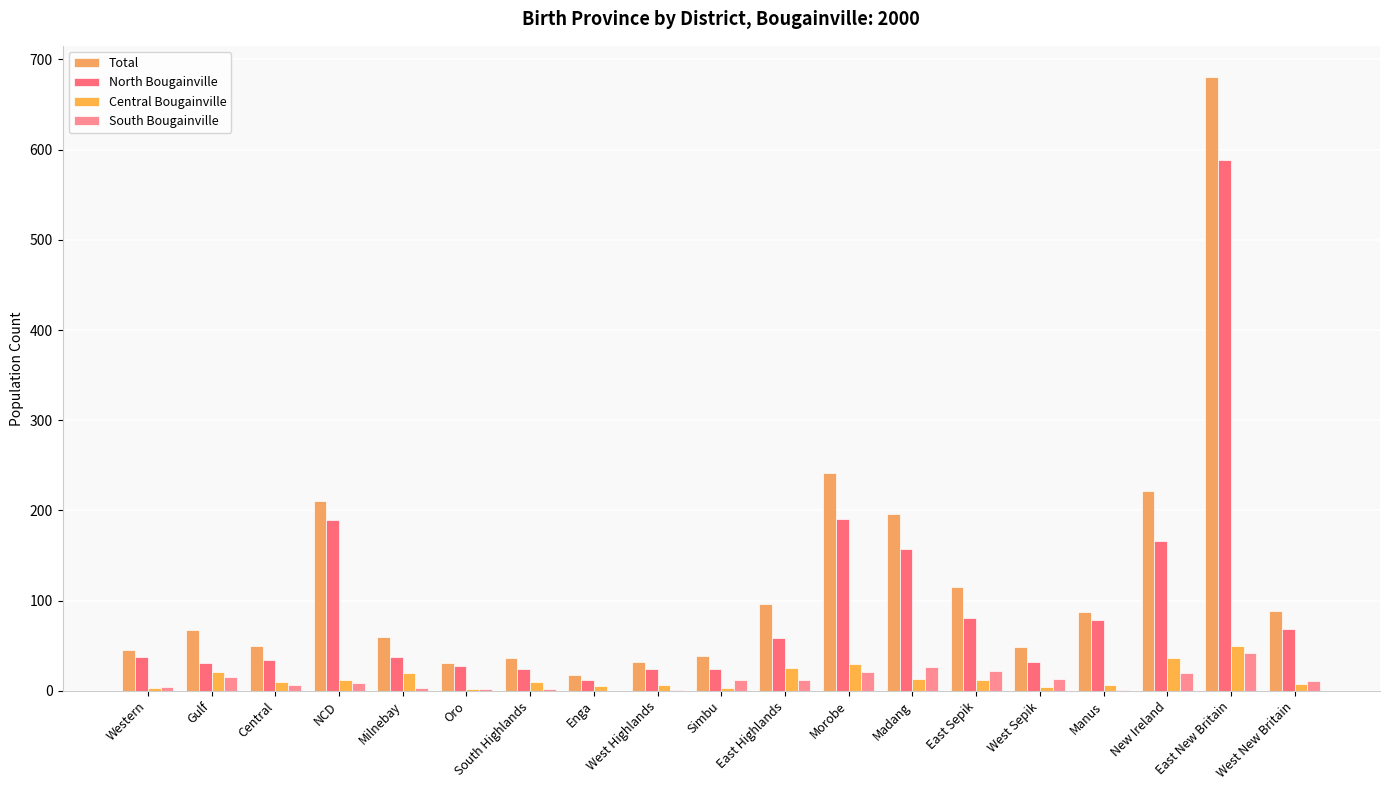

How many groups of bars are there?

19